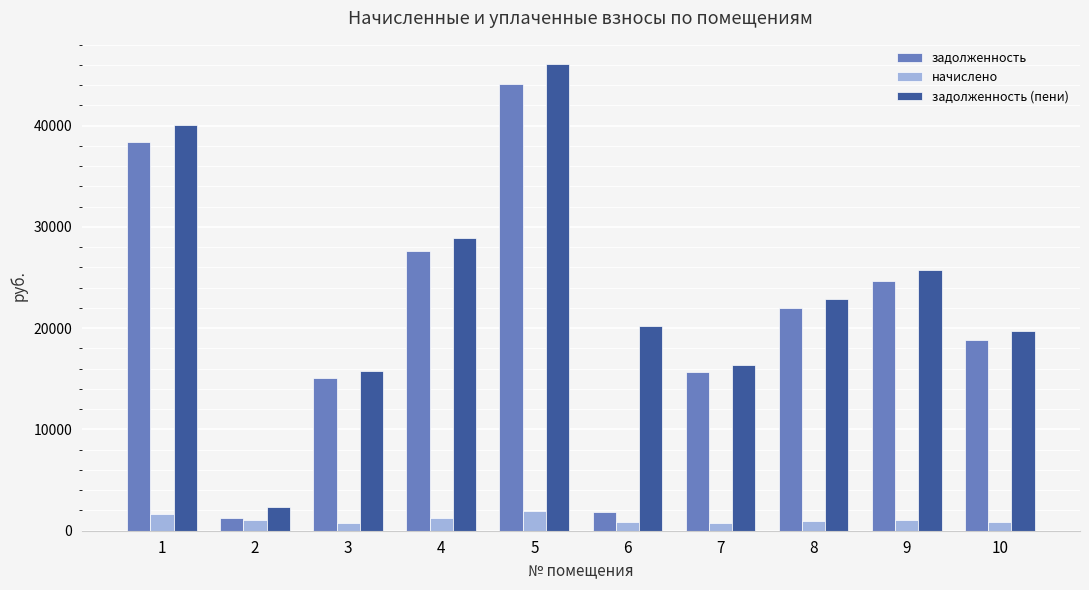

At which category is the sum across all series the highest?

5